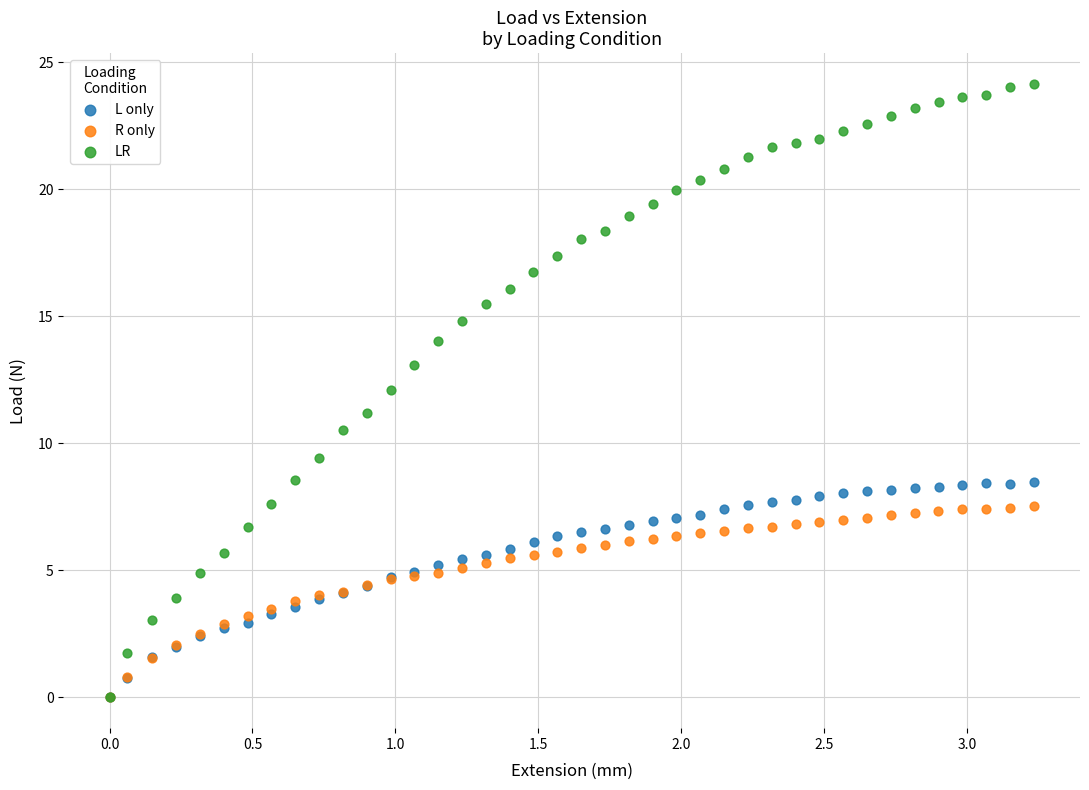

Which series has the widest spread of Y values?

LR